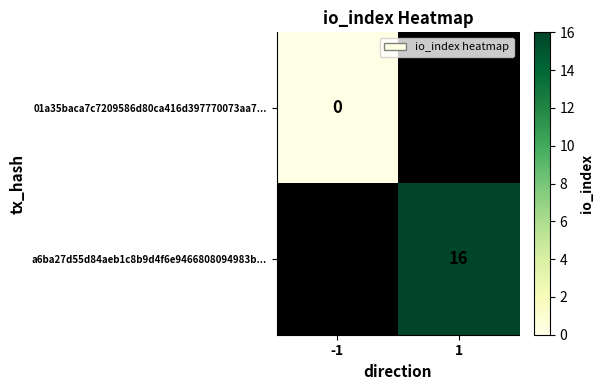

Count the number of categories in the chart.

2